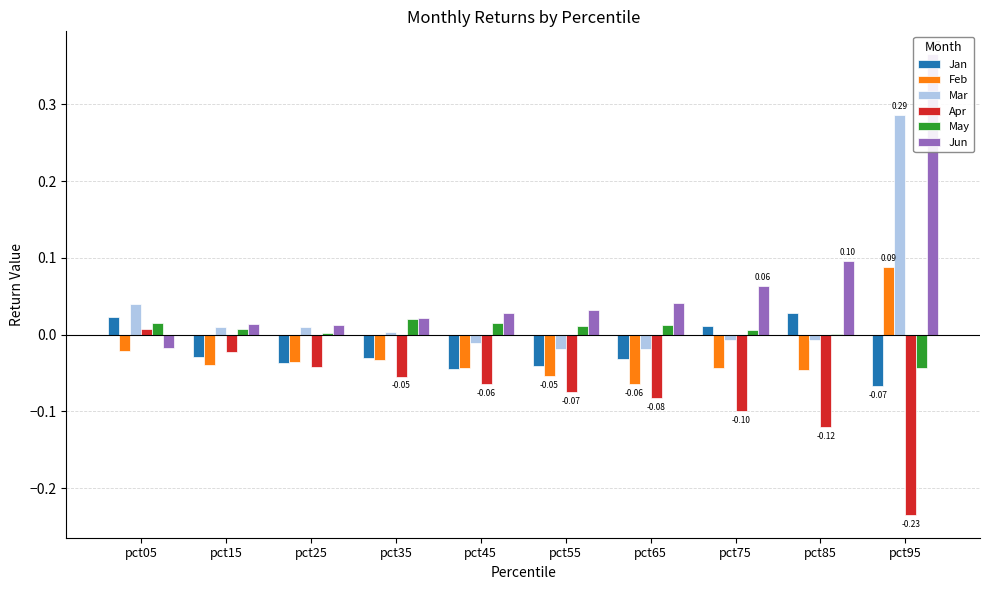

What is the lowest value of the Jan series?

-0.1